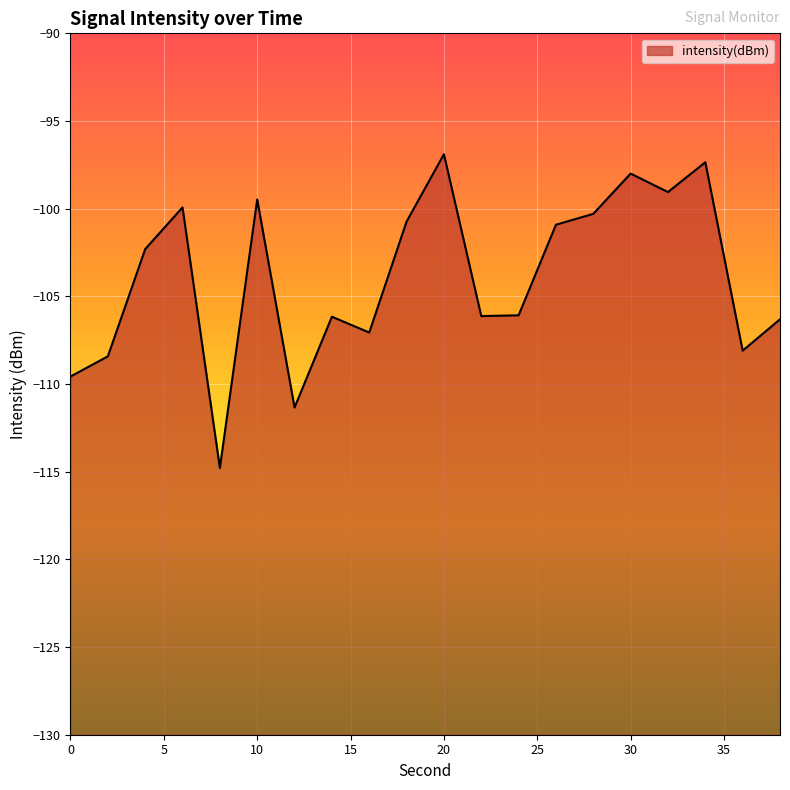

What is the difference between the second highest and second lowest values?

14.0